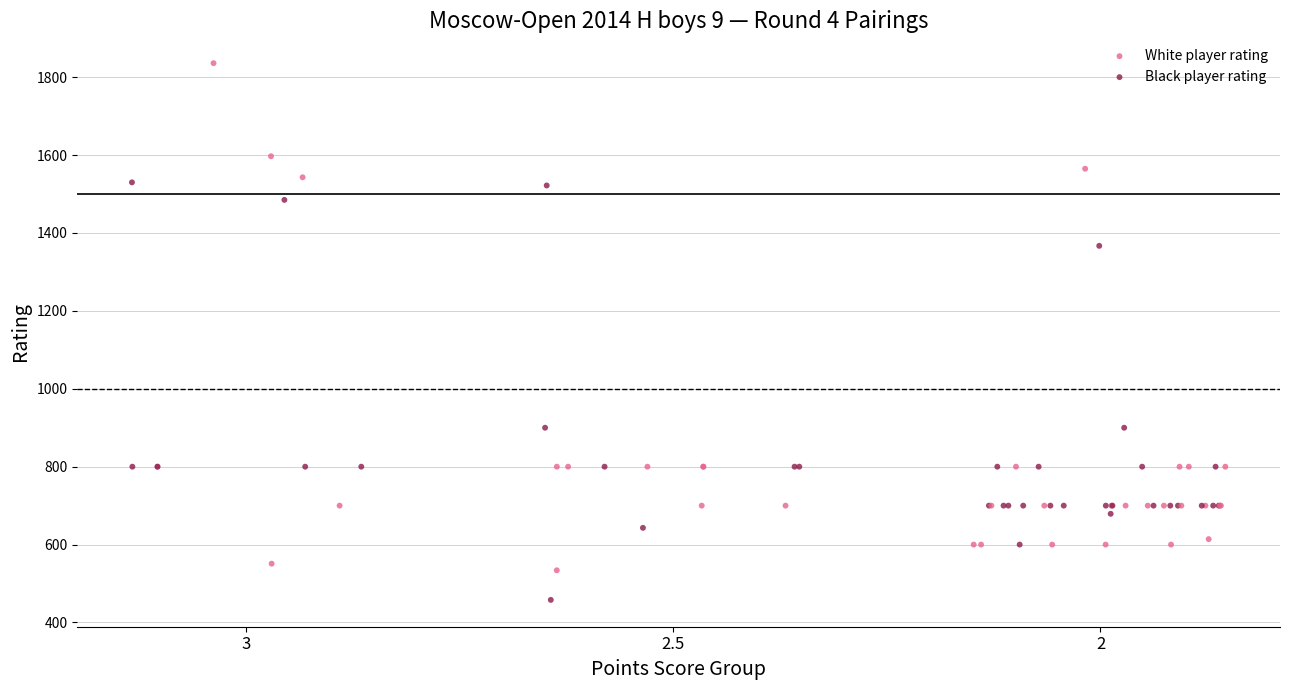

Which series reaches the minimum Y coordinate?

White player rating